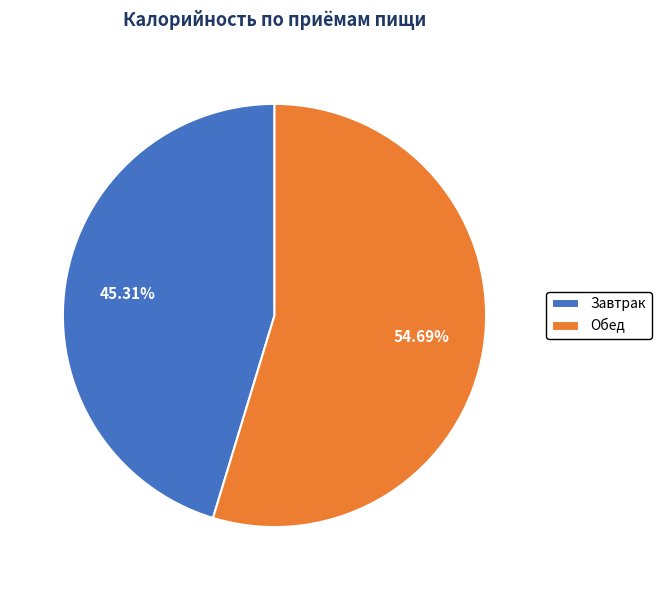

Which slice represents more than half of the pie?

Обед